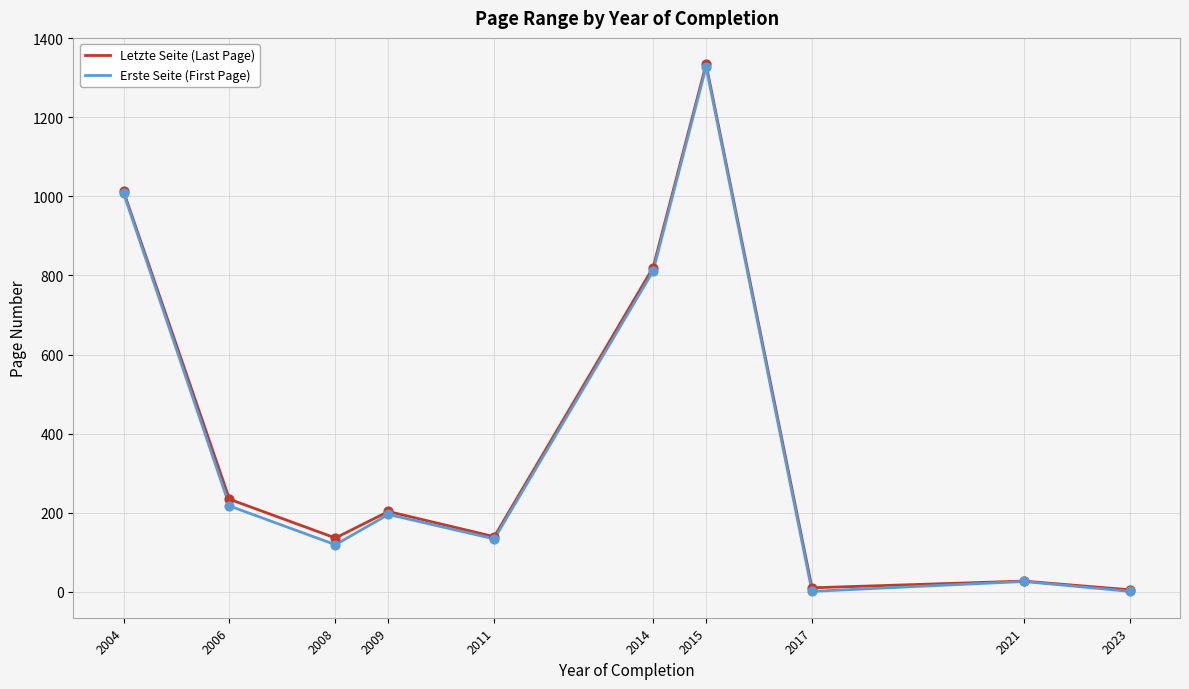

At which category is the sum across all series the highest?

2015